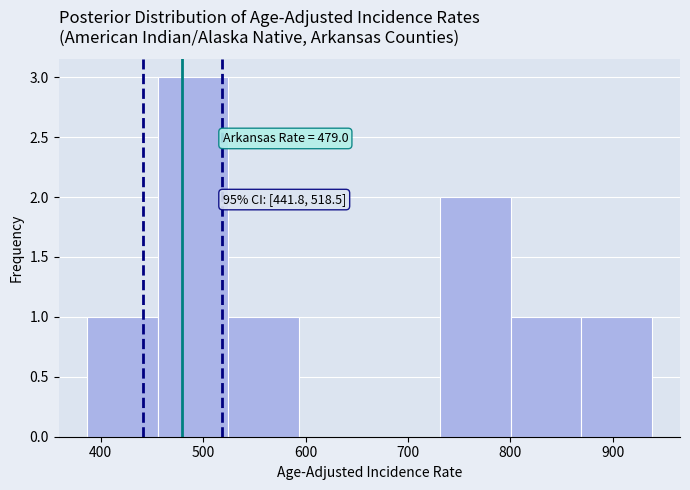

Over which range of the x-axis is the bar tallest?

460 to 520